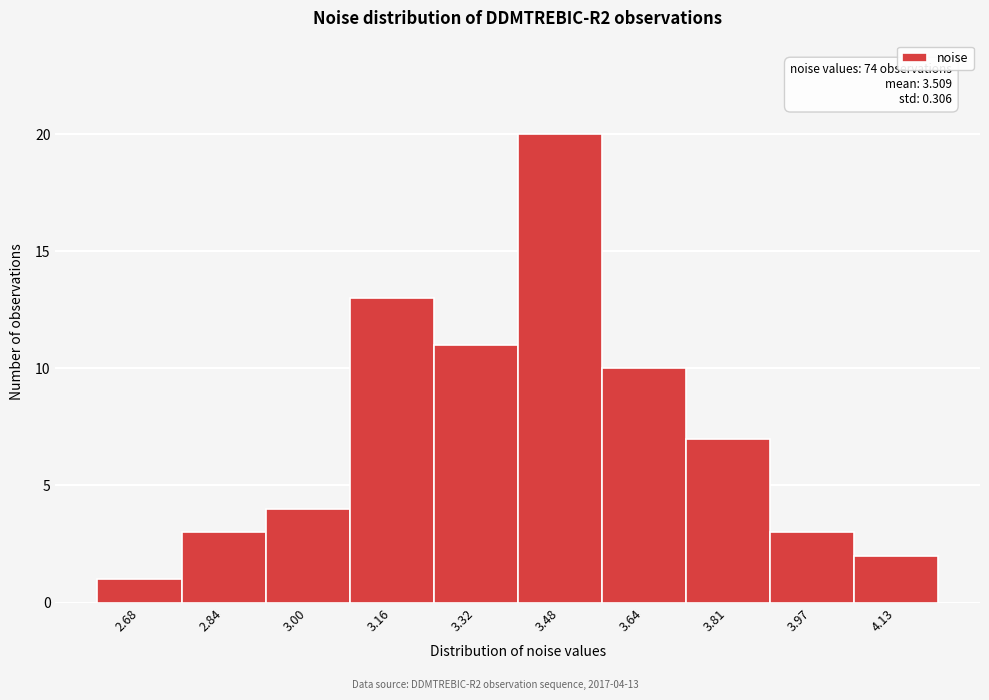

Reading right to left, list all the values displayed in this chart.

2	3	7	10	20	11	13	4	3	1